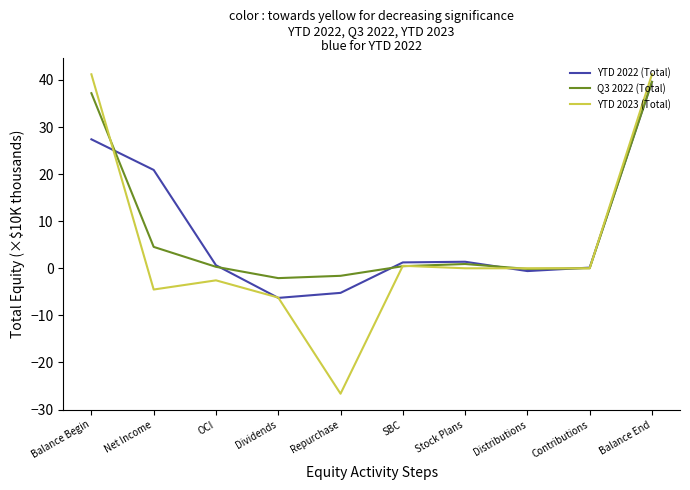

Count the number of categories in the chart.

10